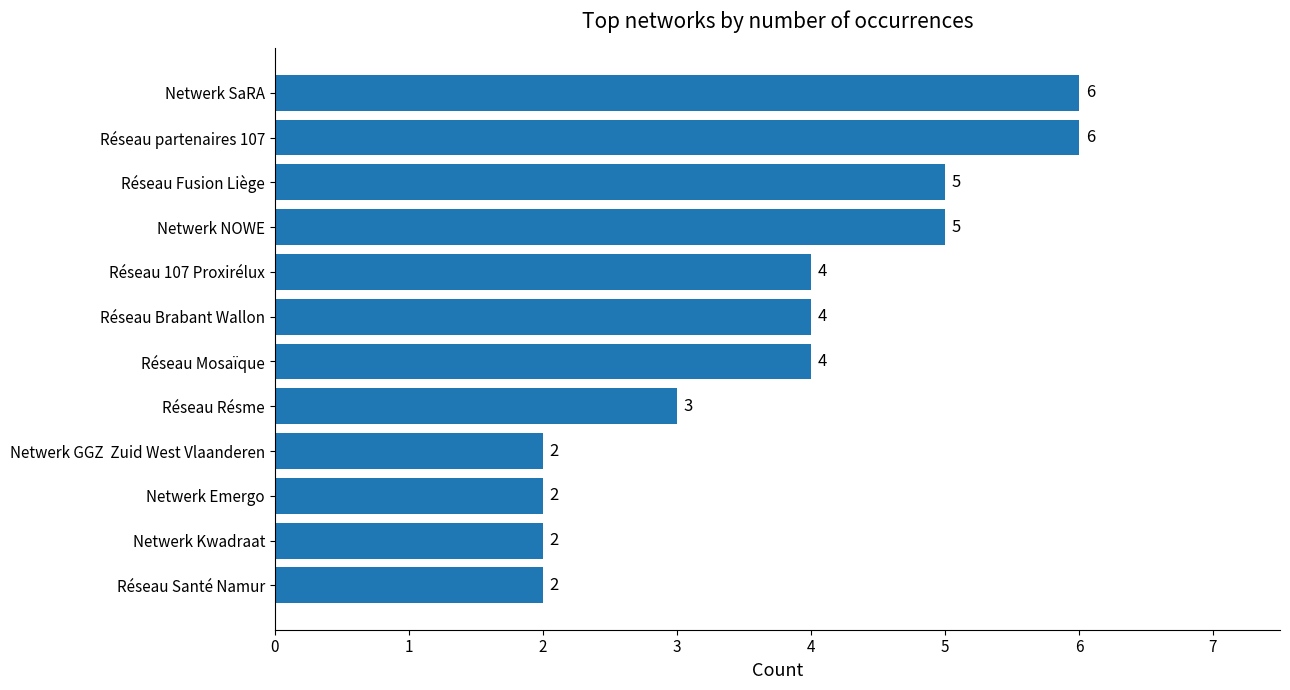

What is the change in value from Réseau Santé Namur to Réseau Résme?

+1